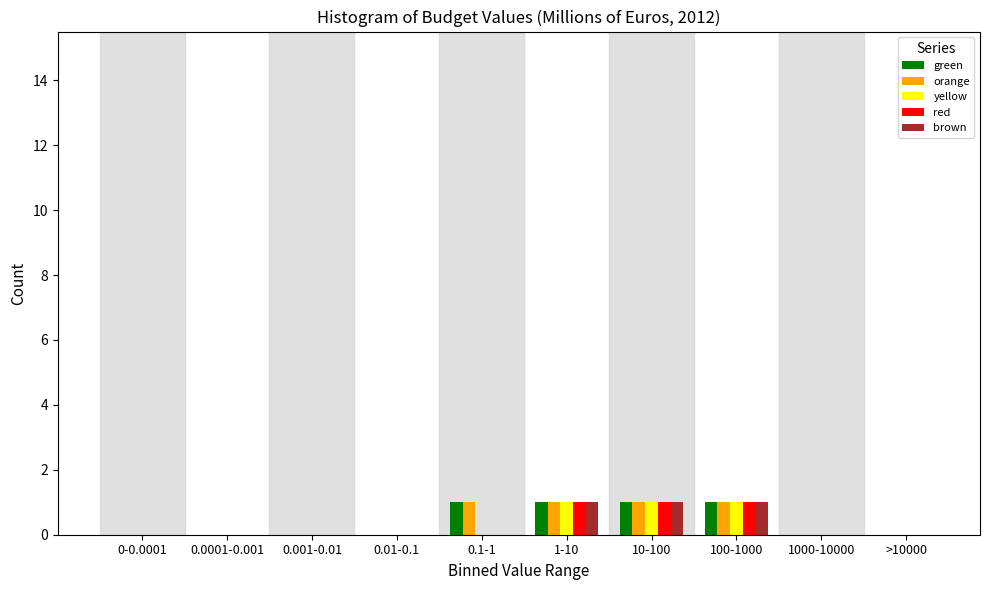

Is it true that green equals 1 at 0.1-1?

True